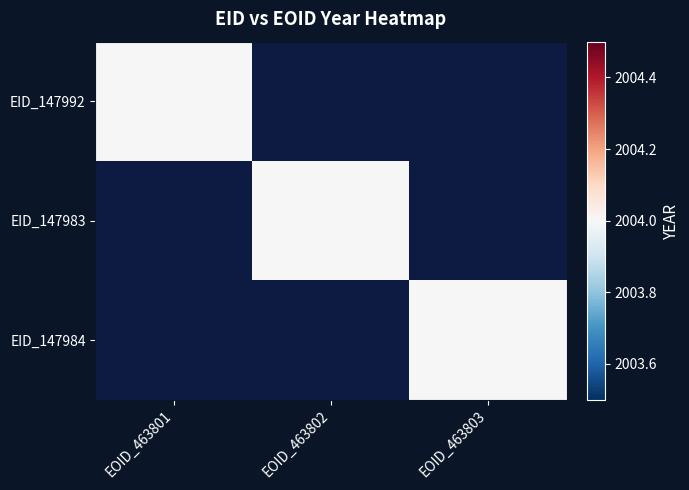

The value of 147983 at 147992 is 0. True or false?

True